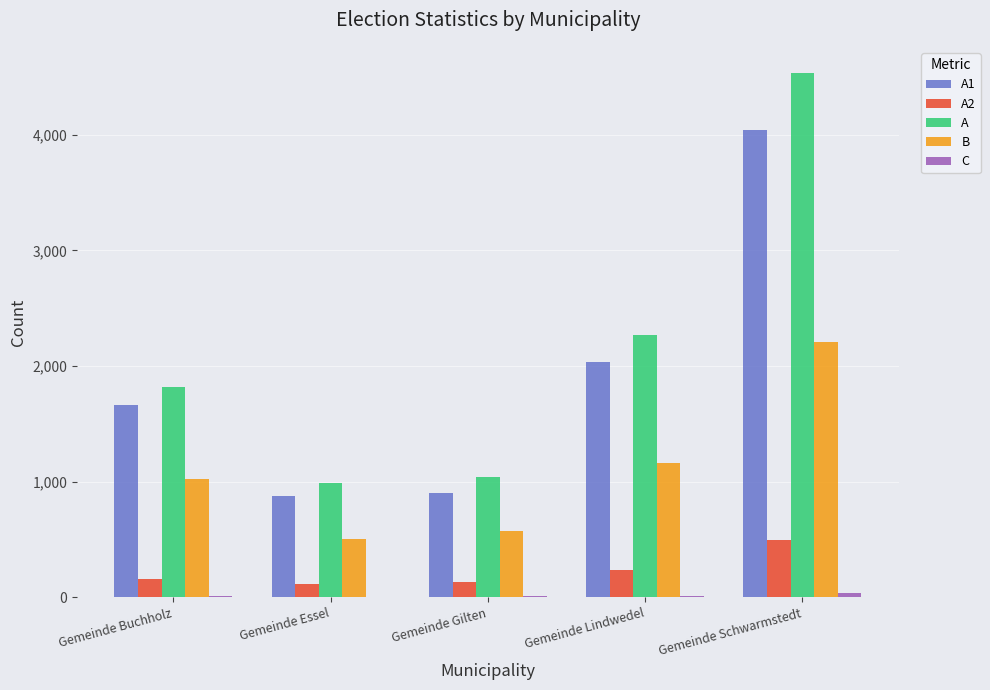

The value of A2 at Gemeinde Gilten is 133. True or false?

True